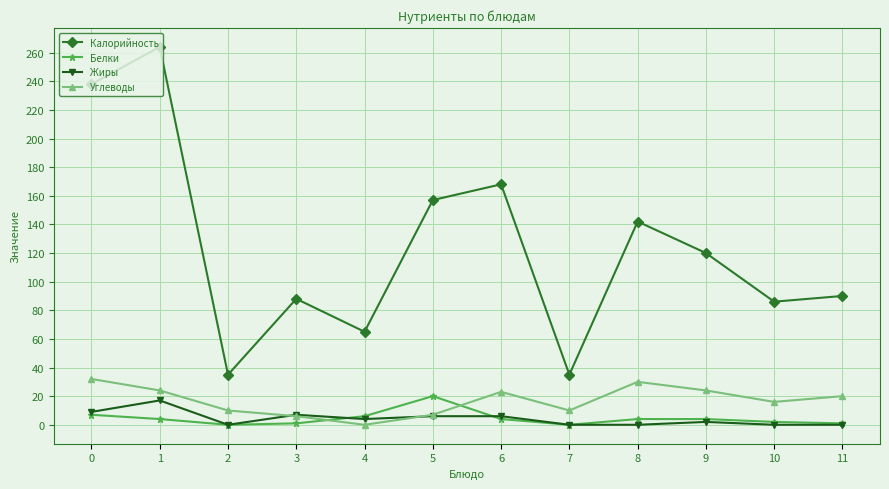

What is the sum of all Калорийность values?

1488